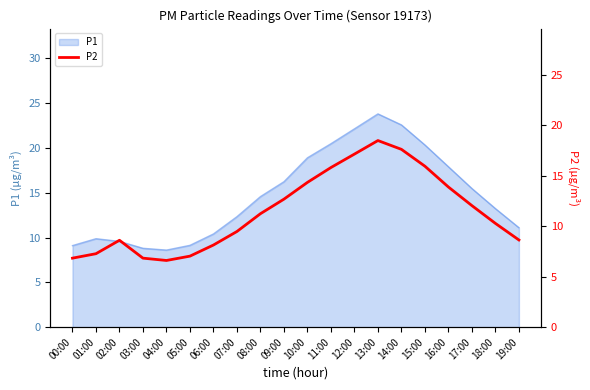

Reading right to left, what are all the values shown in this chart?

19:00=8.6	18:00=10.3	17:00=12.0	16:00=13.9	15:00=15.9	14:00=17.6	13:00=18.5	12:00=17.1	11:00=15.8	10:00=14.3	09:00=12.7	08:00=11.2	07:00=9.5	06:00=8.1	05:00=7.0	04:00=6.6	03:00=6.8	02:00=8.6	01:00=7.3	00:00=6.8